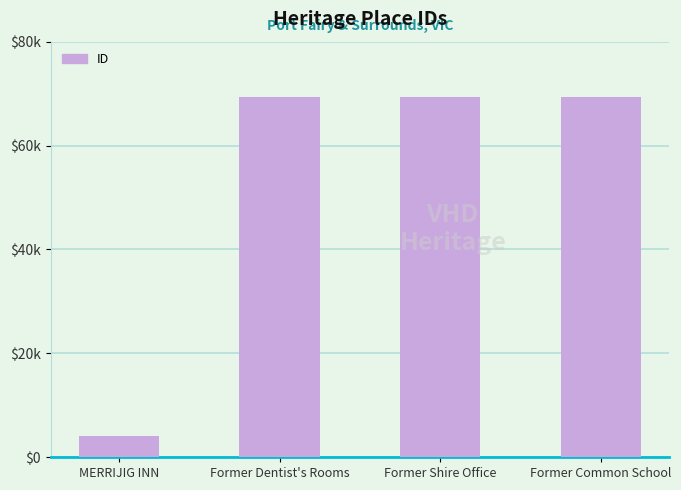

What is the change in value from MERRIJIG INN to Former Shire Office?

+65362